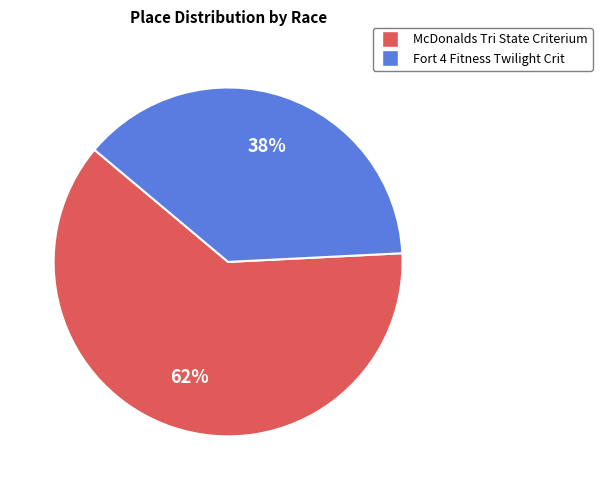

Rank the categories by value from highest to lowest.

McDonalds Tri State Criterium, Fort 4 Fitness Twilight Crit